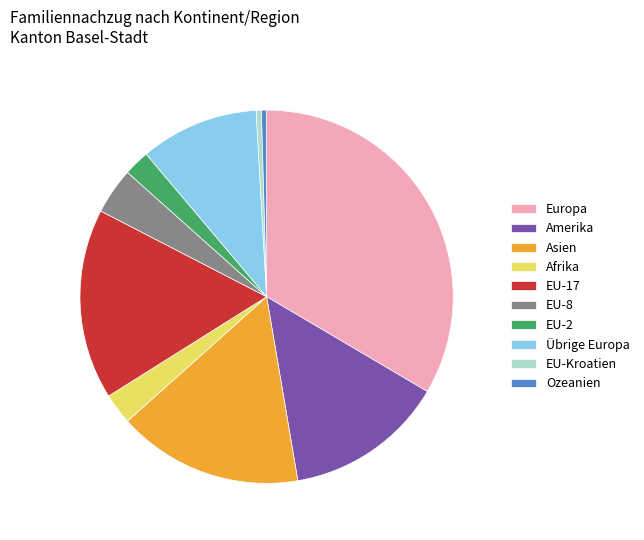

Do Asien and Amerika together represent more than half of the pie?

No